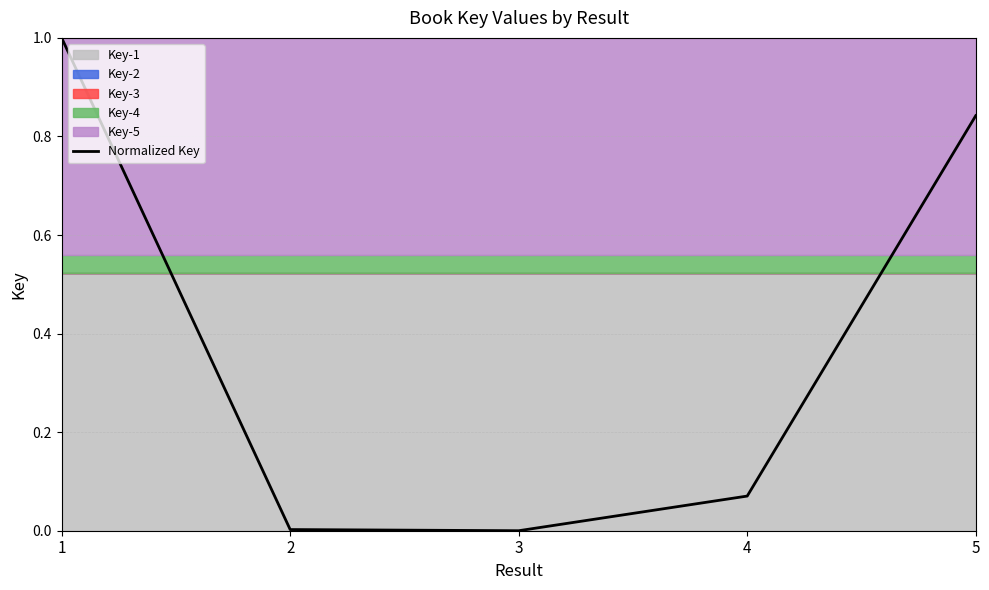

How many lines are shown in the chart?

1